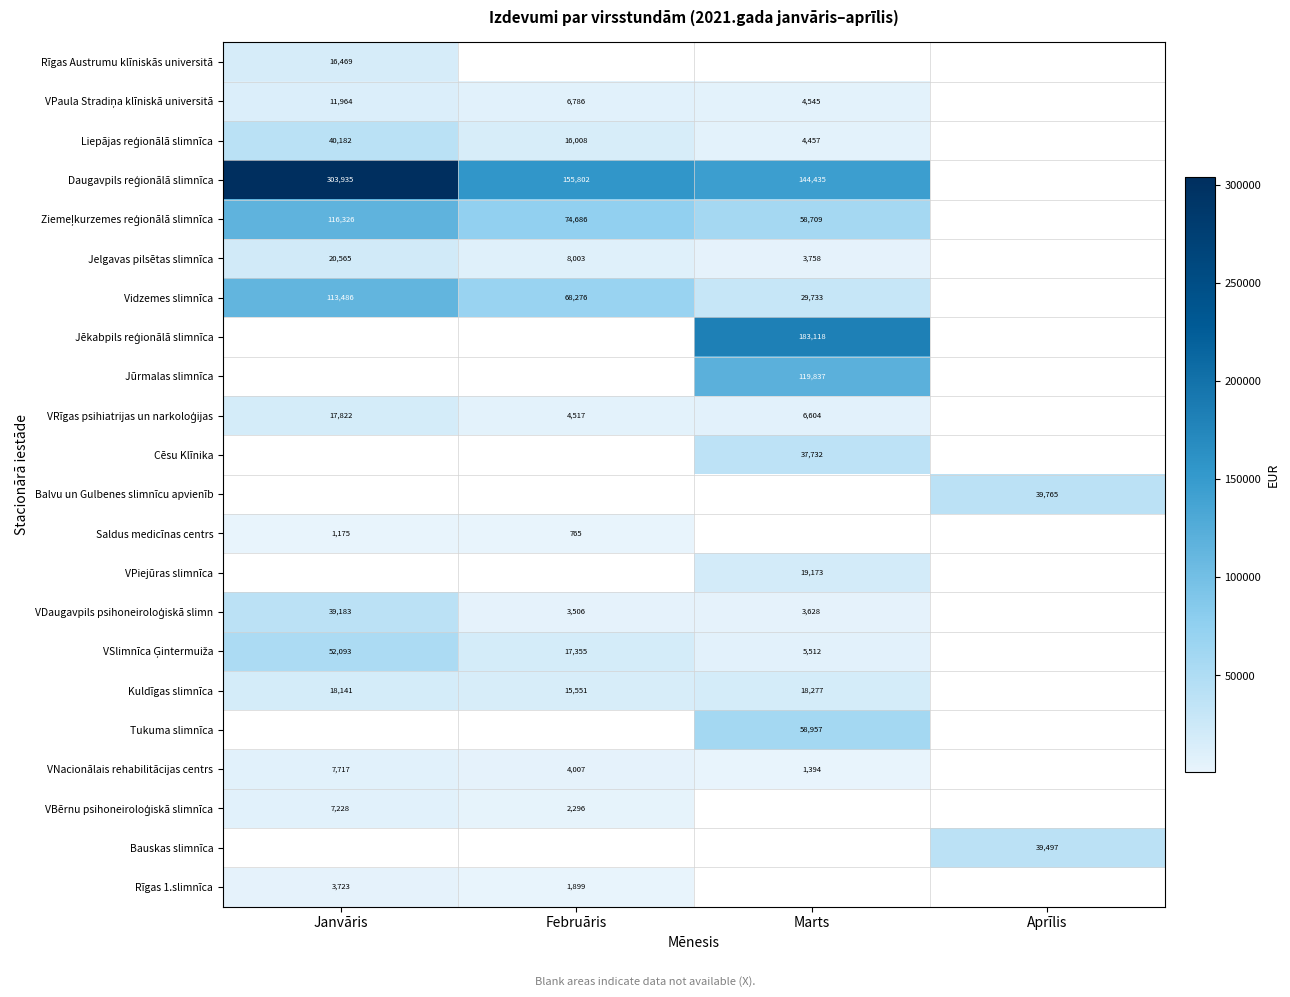

Which series has the largest range (max minus min)?

Daugavpils reģionālā slimnīca